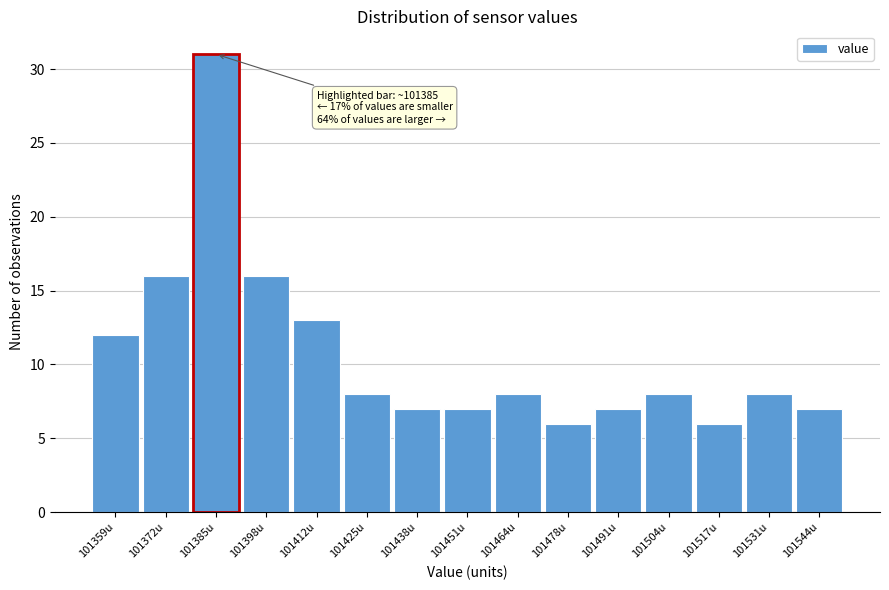

Which range on the x-axis has the tallest bar?

101378 to 101392